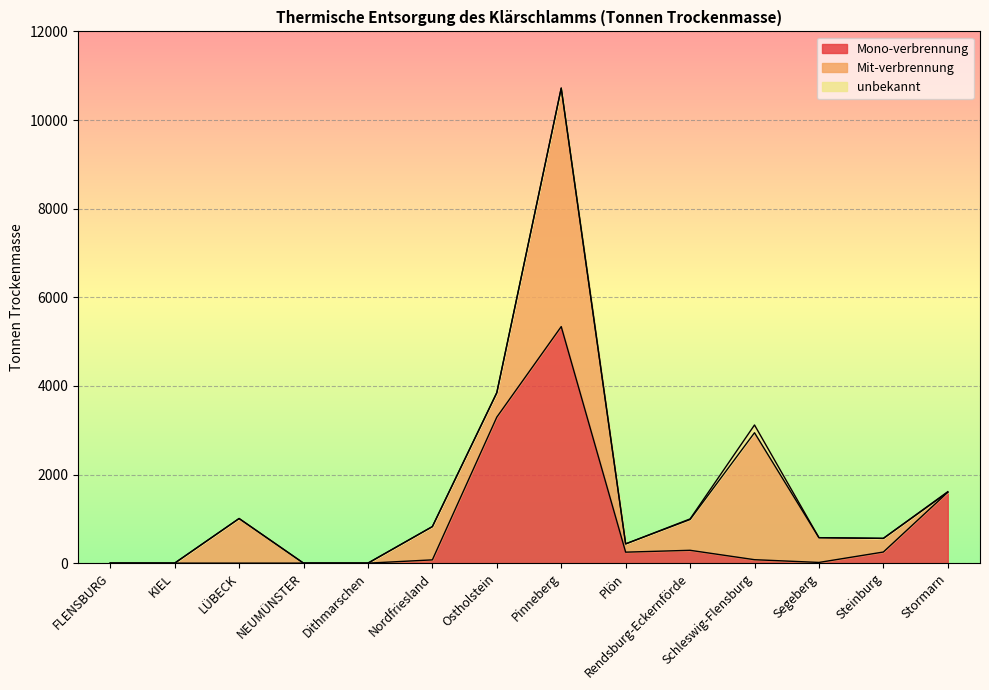

At which category does the chart reach its minimum across all series?

FLENSBURG